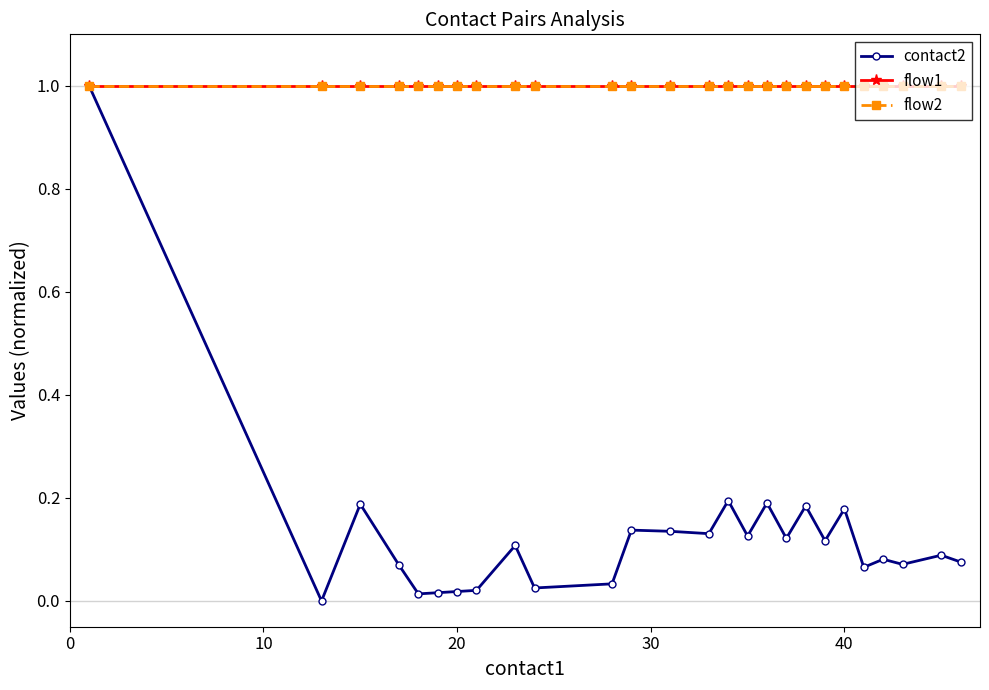

List the series in order of their peak value, lowest first.

contact2, flow1, flow2